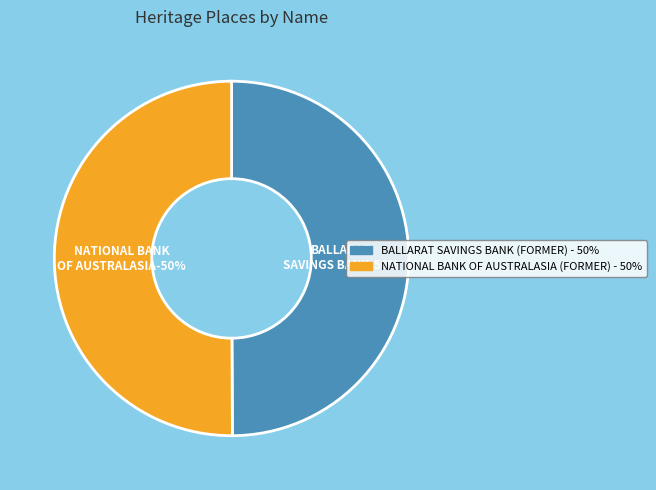

What is the majority slice?

NATIONAL BANK OF AUSTRALASIA (FORMER)